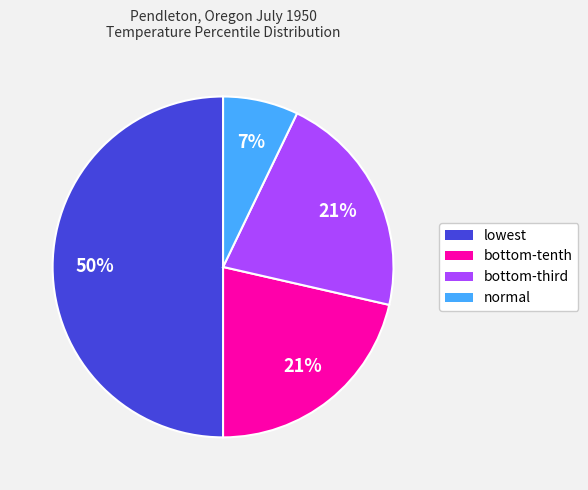

Count the number of slices in the pie.

4